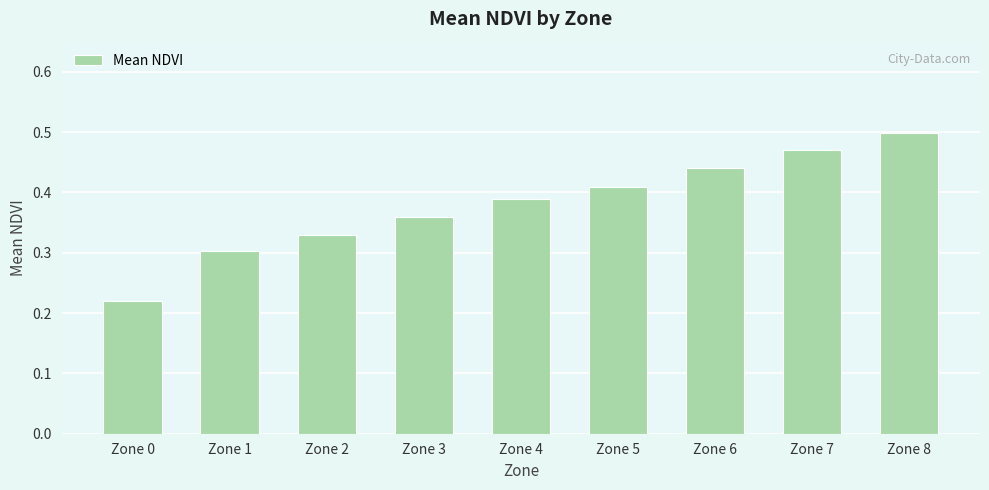

The chart shows a value of 0.3 at Zone 1. True or false?

True